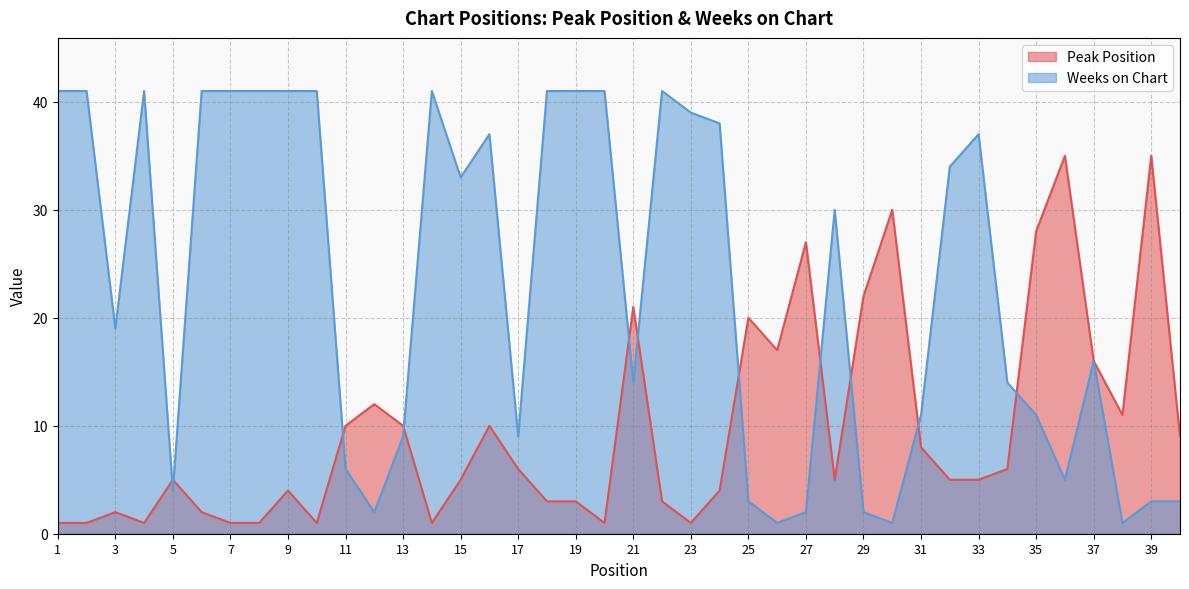

Which series has the largest total across all categories?

Weeks on Chart